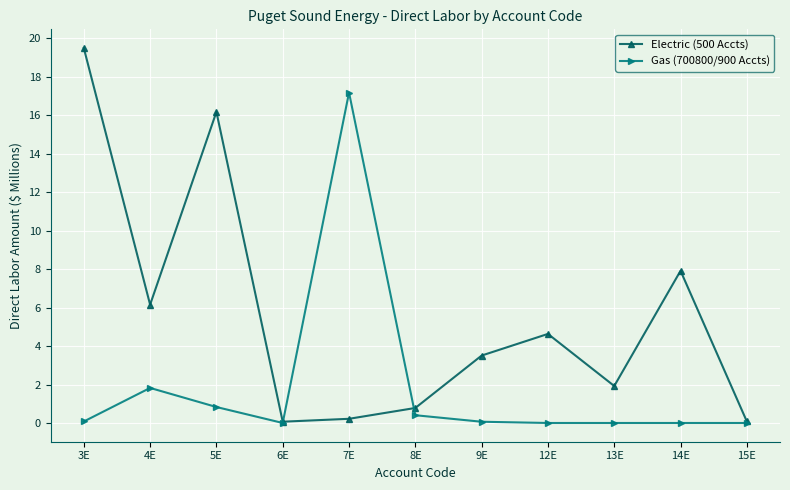

How many series are shown in this chart?

2